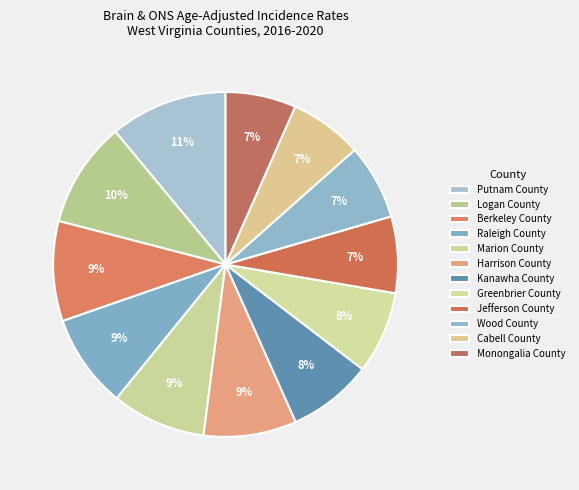

Rank the categories by value from lowest to highest.

Monongalia County, Cabell County, Wood County, Jefferson County, Greenbrier County, Kanawha County, Harrison County, Raleigh County, Marion County, Berkeley County, Logan County, Putnam County